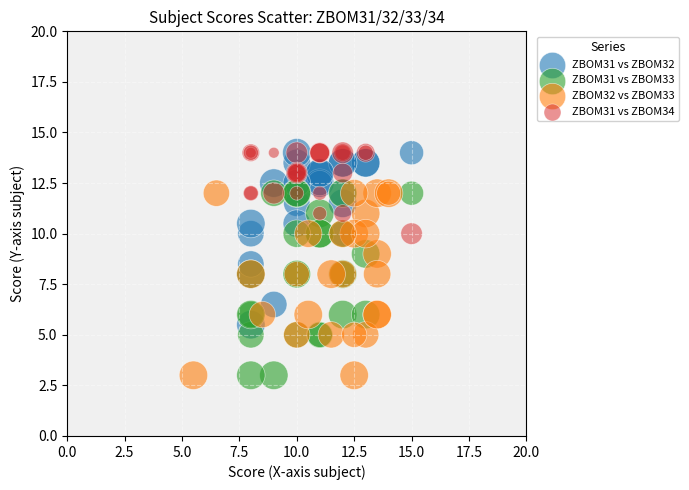

What are all the series names shown in the legend?

ZBOM31 vs ZBOM32, ZBOM31 vs ZBOM33, ZBOM32 vs ZBOM33, ZBOM31 vs ZBOM34